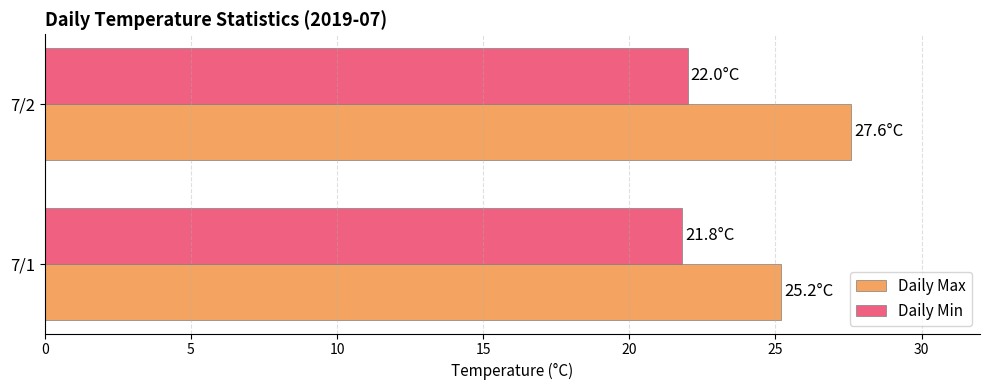

List the series in order of their overall mean, highest first.

Daily Max, Daily Min